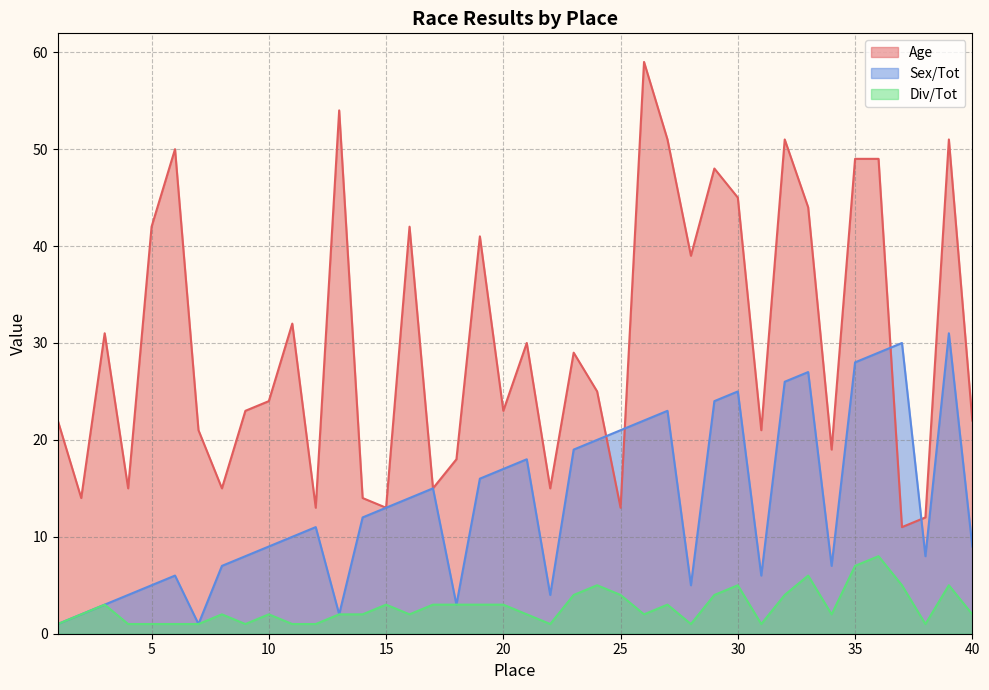

List the labels in order of Sex/Tot value, largest first.

39, 37, 36, 35, 33, 32, 30, 29, 27, 26, 25, 24, 23, 21, 20, 19, 17, 16, 15, 14, 12, 11, 10, 40, 9, 38, 8, 34, 6, 31, 5, 28, 4, 22, 3, 18, 2, 13, 1, 7